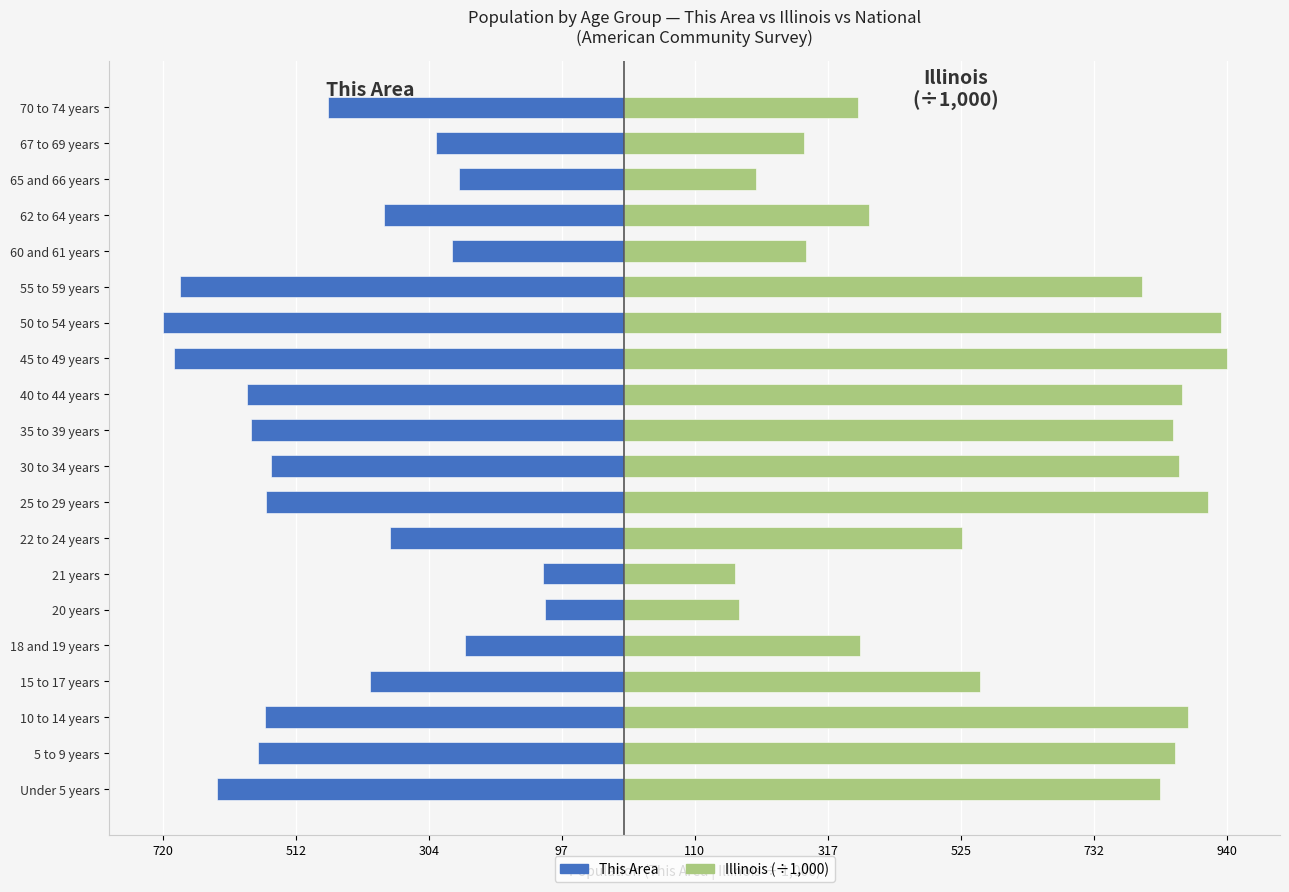

Reading right to left, list all the values displayed in this chart.

This Area: -462.0	-293.0	-258.0	-375.0	-268.0	-693.0	-720.0	-703.0	-588.0	-582.0	-551.0	-559.0	-366.0	-126.0	-123.0	-248.0	-397.0	-561.0	-572.0	-636.0
Illinois (÷1000): 364.5	279.8	205.3	381.2	284.2	807.8	930.8	940.1	870.1	855.8	865.7	910.3	526.6	172.8	179.6	367.3	554.7	879.4	859.4	835.6